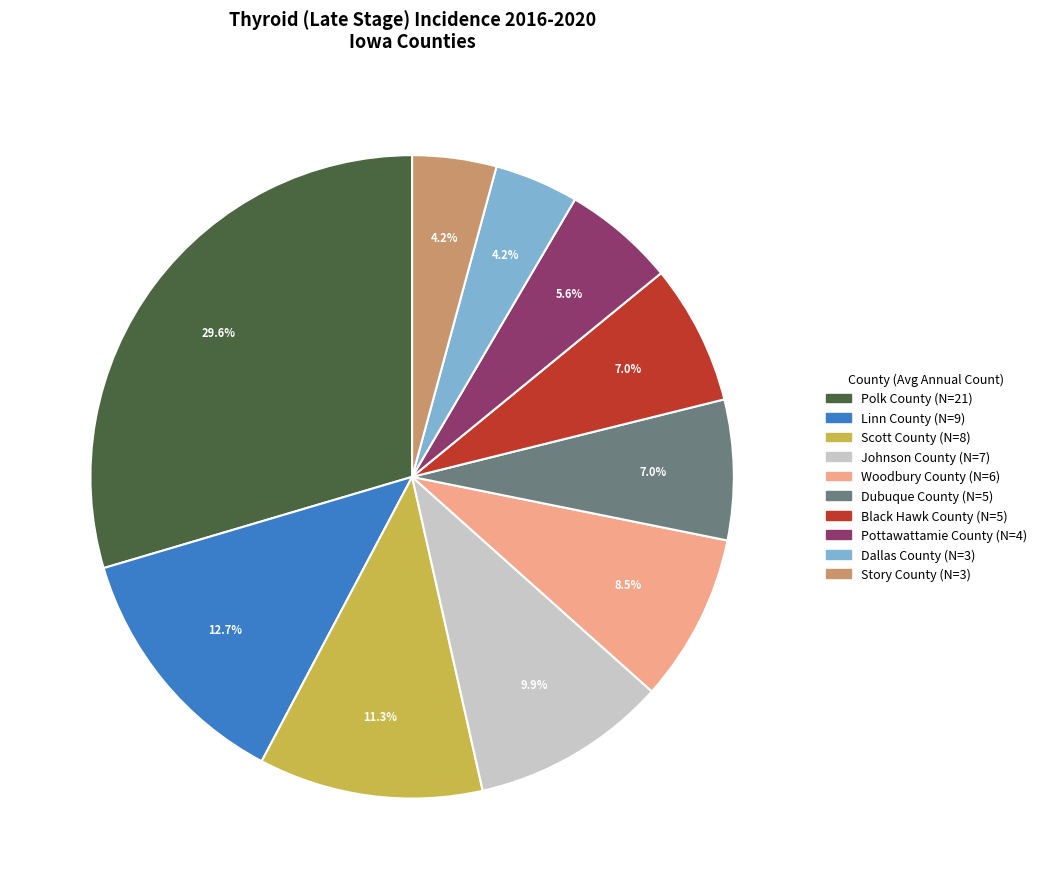

Count the number of slices in the pie.

10